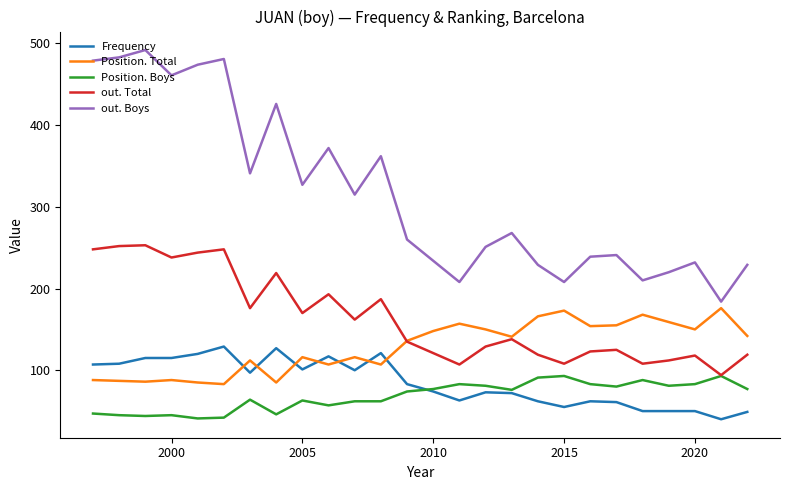

List the series in order of their peak value, lowest first.

Position. Boys, Frequency, Position. Total, out. Total, out. Boys